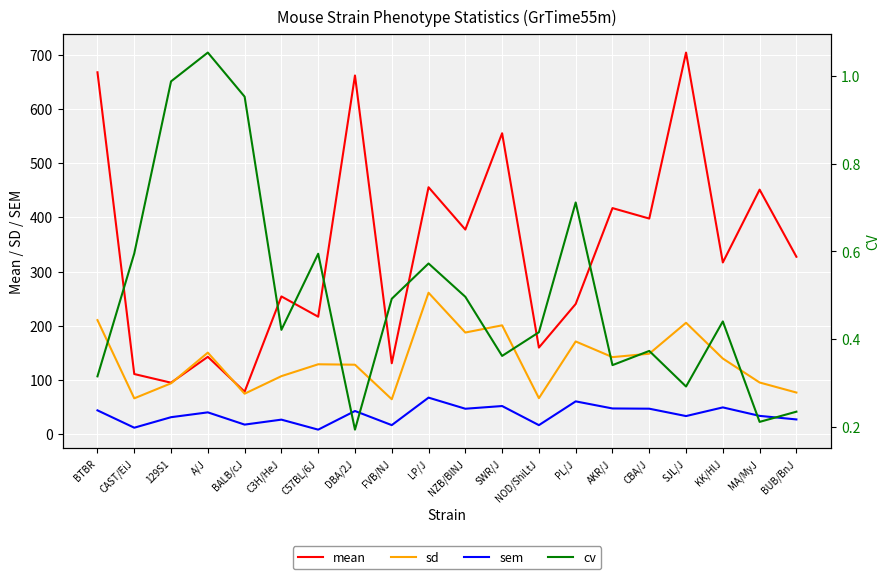

True or false: sd has a value of 260.9 at LP/J.

True